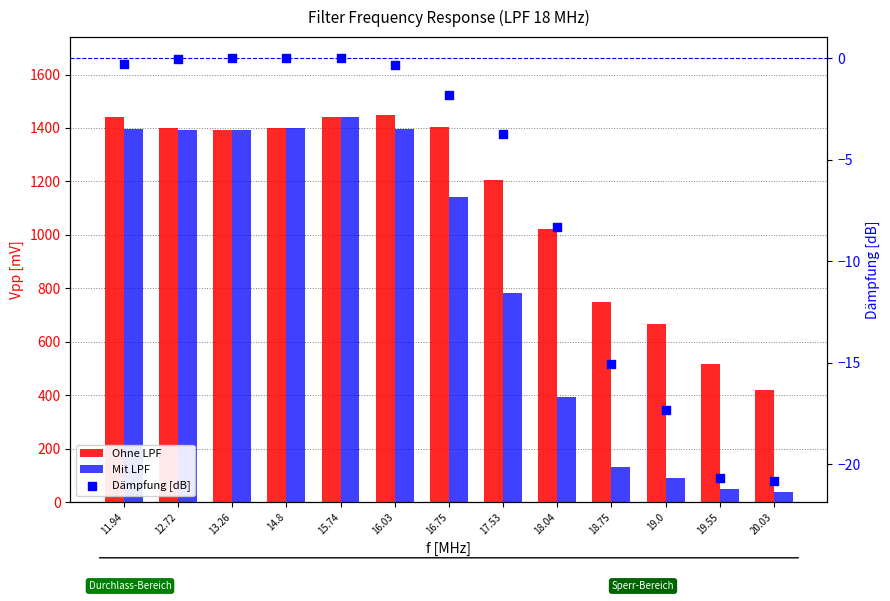

Which series has the largest total across all categories?

Ohne LPF